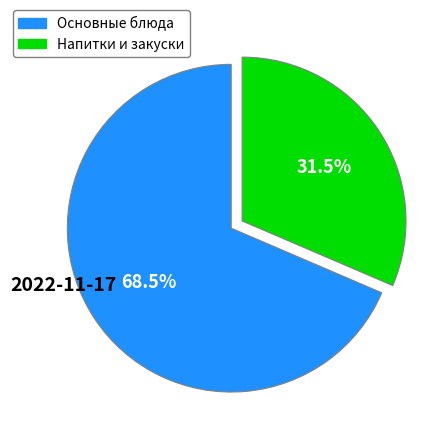

Is there a majority slice in this chart?

Yes